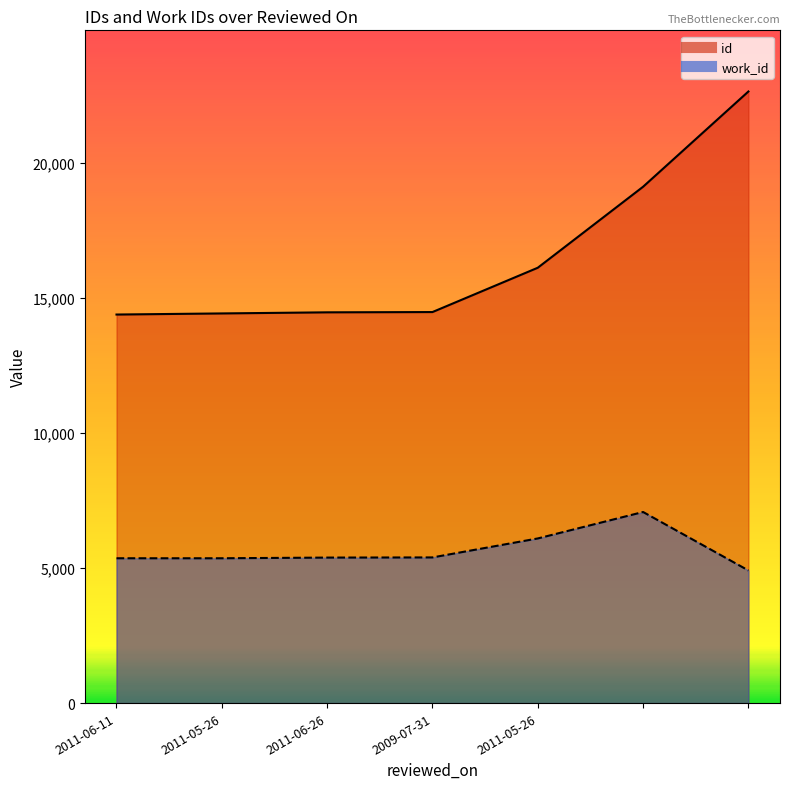

What is the difference between the work_id values at 2011-05-26 and 2011-05-26?

734